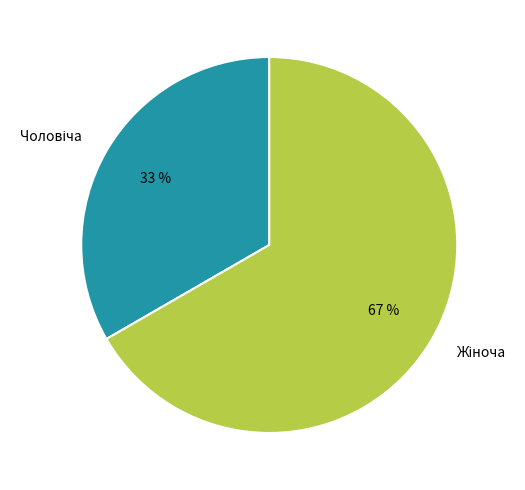

To the nearest percent, what is the average slice percentage?

50%